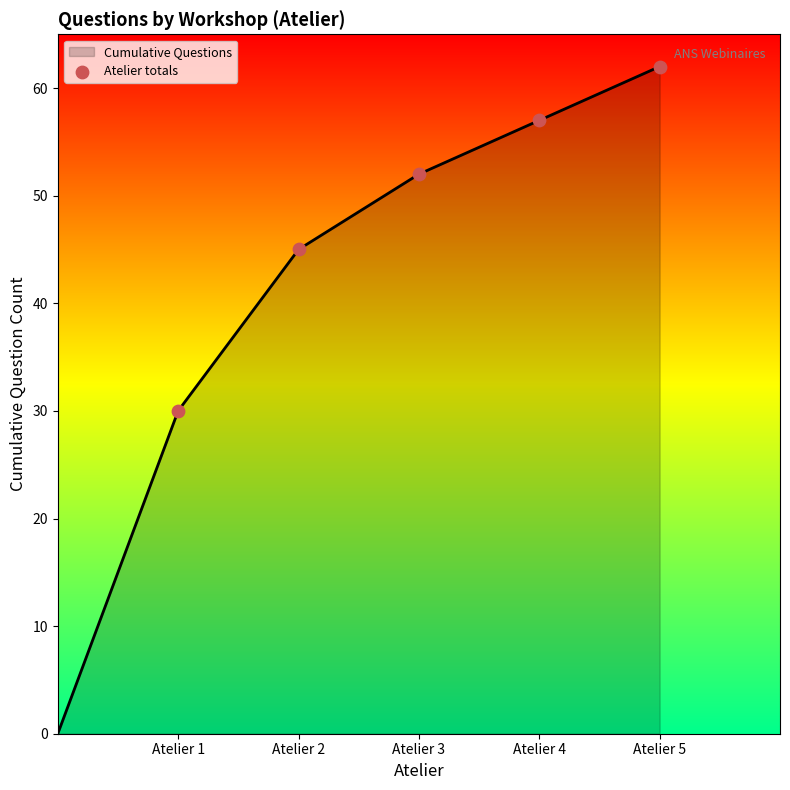

True or false: the data has more than 1 interior local peaks.

False